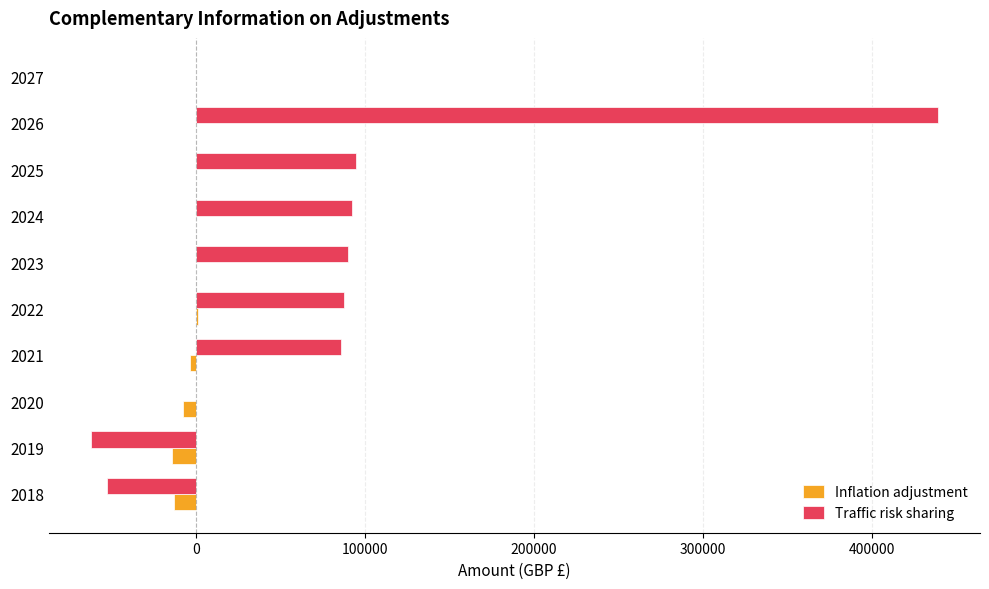

Which series has the largest total across all categories?

Traffic risk sharing